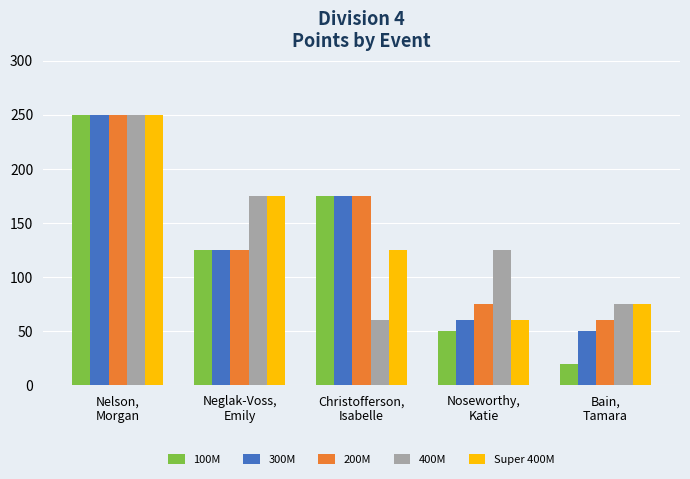

At how many categories does at least one series exceed 95?

4